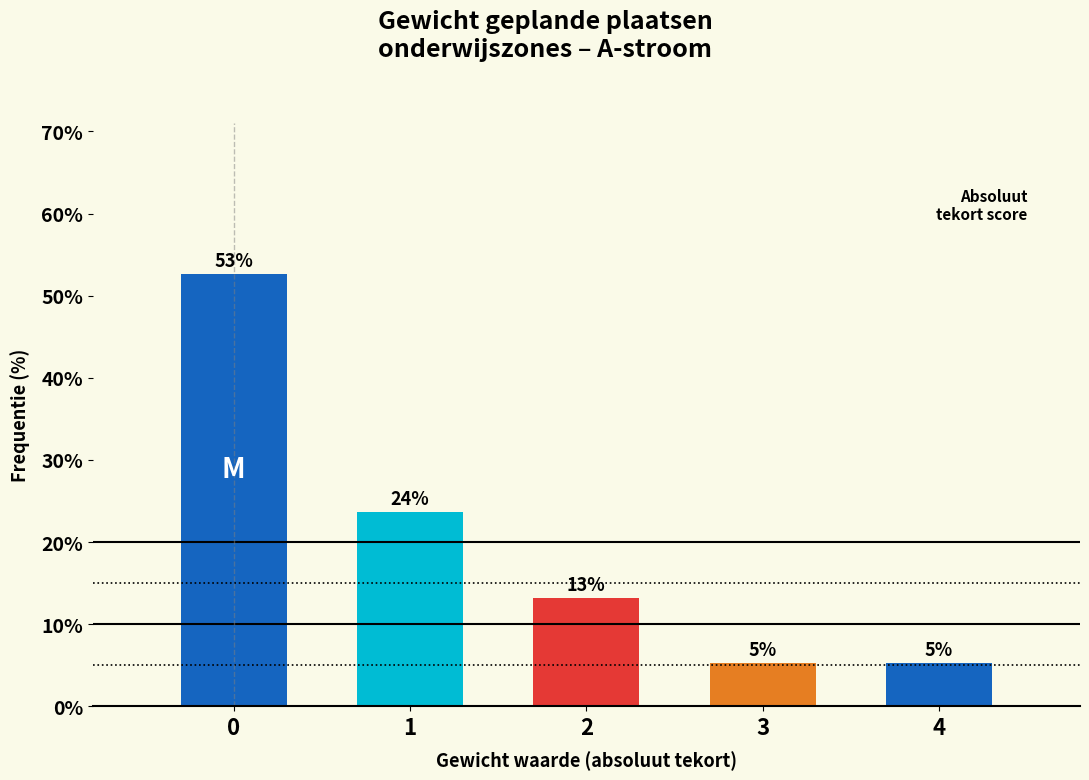

Are the bars horizontal?

No